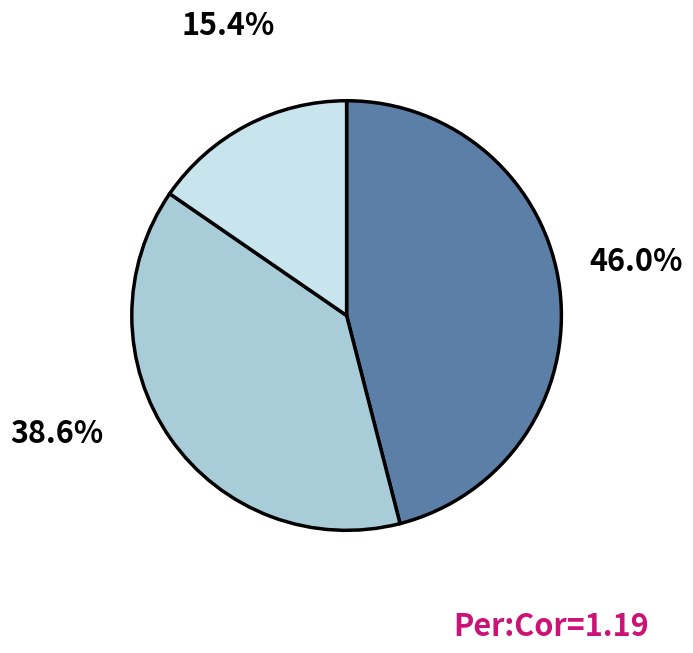

Is there any slice that represents more than half of the pie?

No